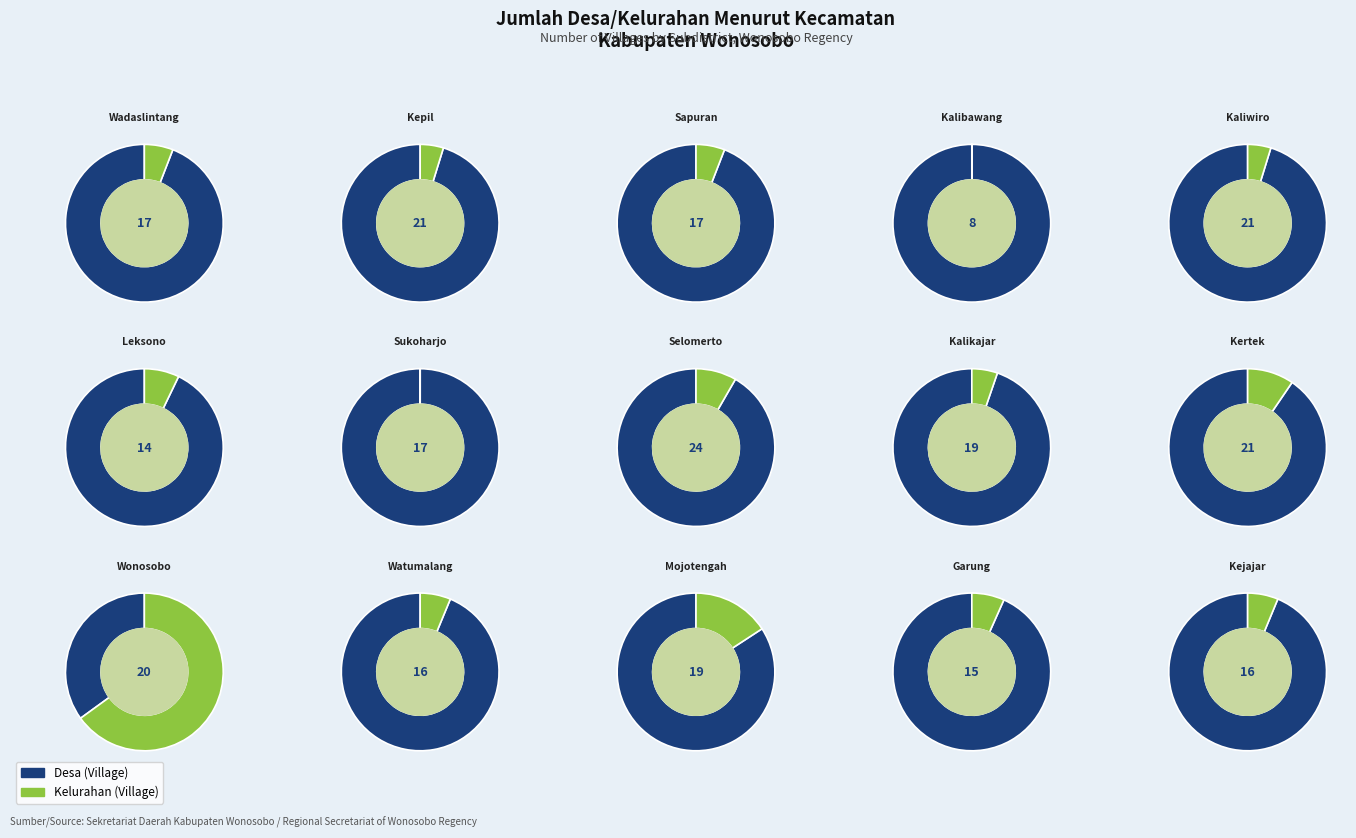

Is it true that 4 is 3% of the pie?

True